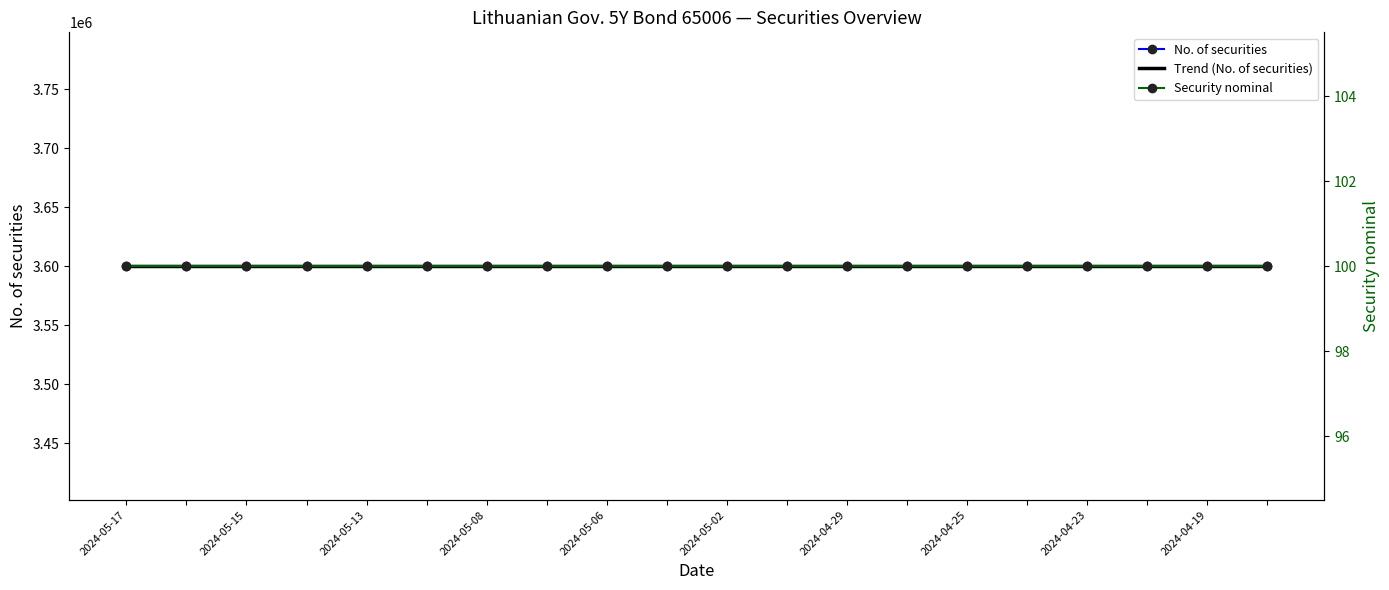

What are all the series names shown in the legend?

No. of securities, Trend (No. of securities), Security nominal